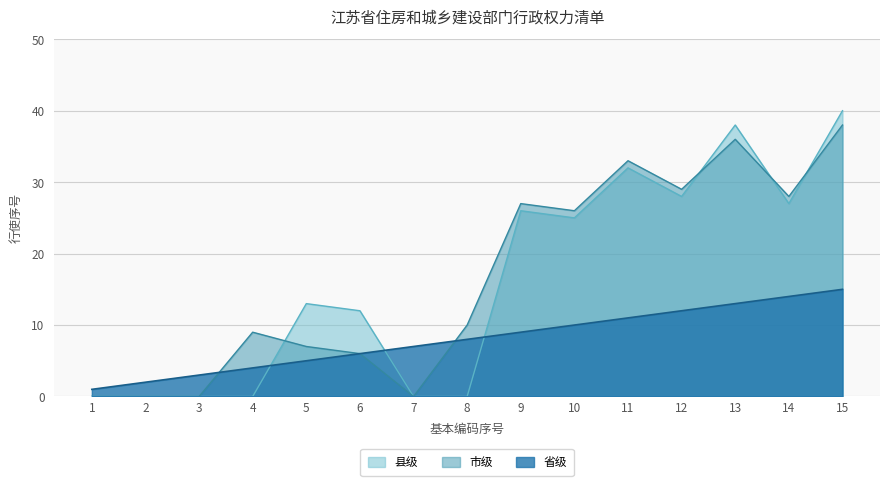

How many lines are shown in the chart?

3